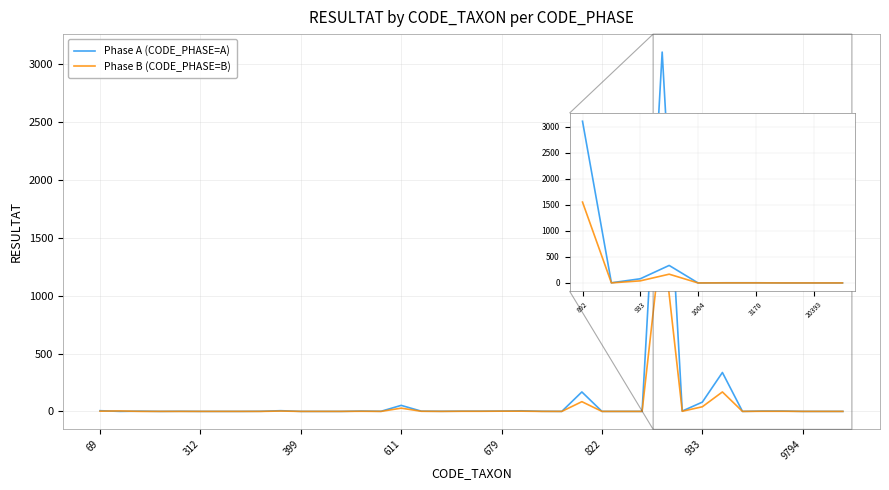

What is the highest value of the Phase B (CODE_PHASE=B) series?

1552